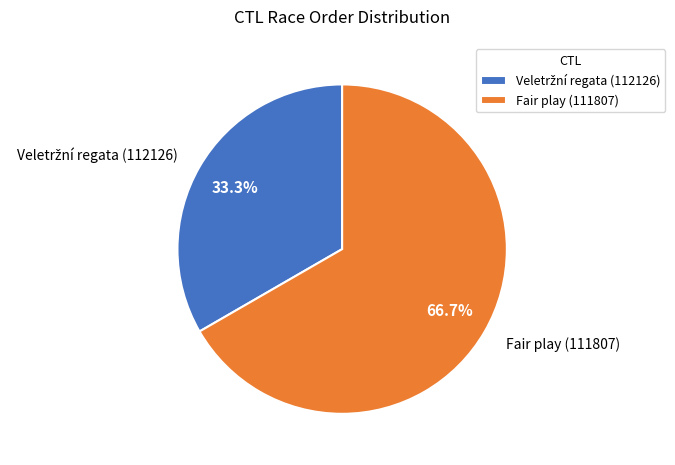

What is the largest slice in the pie chart?

Fair play (111807)